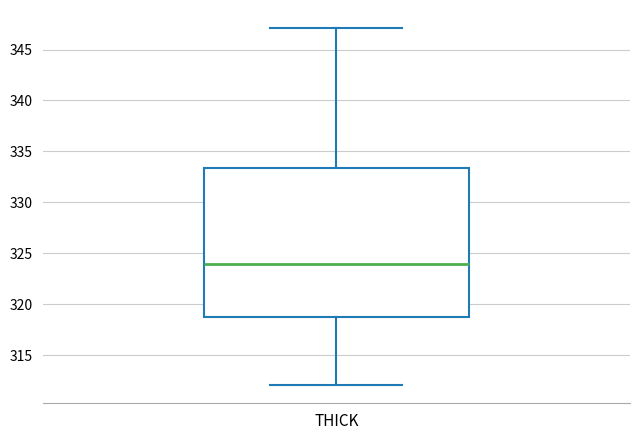

Read this box plot against the y-axis: the position of the median line, the range covered by the box, and the ends of both whiskers. The values are not printed on the chart, so give them approximately, as read against the axis.

median 324.0, box 318.5 to 333.5, whiskers 312.0 to 347.0